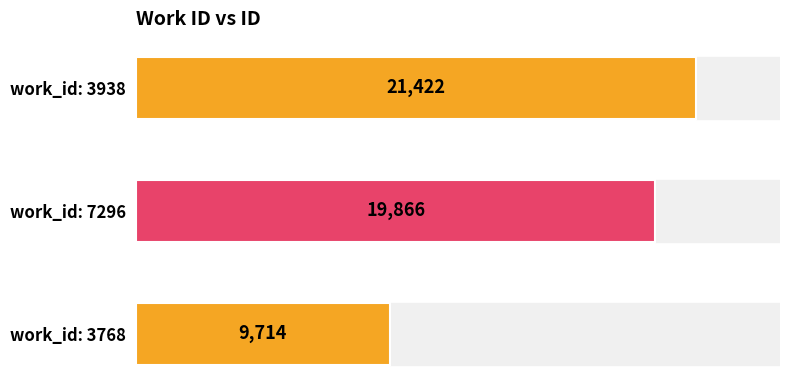

The value at work_id: 7296 is 19866. True or false?

True